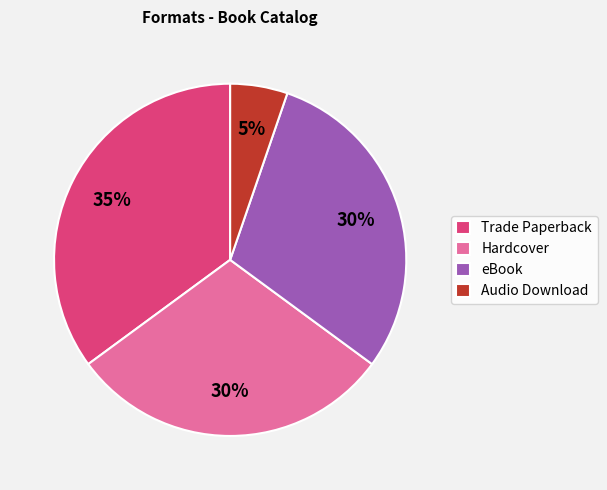

Combined, do Audio Download and Trade Paperback account for over 50%?

No